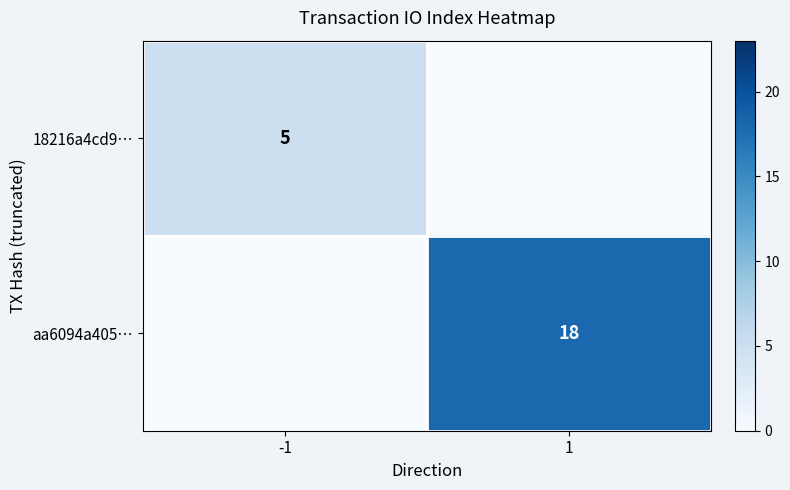

Is it true that 18216a4cd9… equals 7 at -1?

False